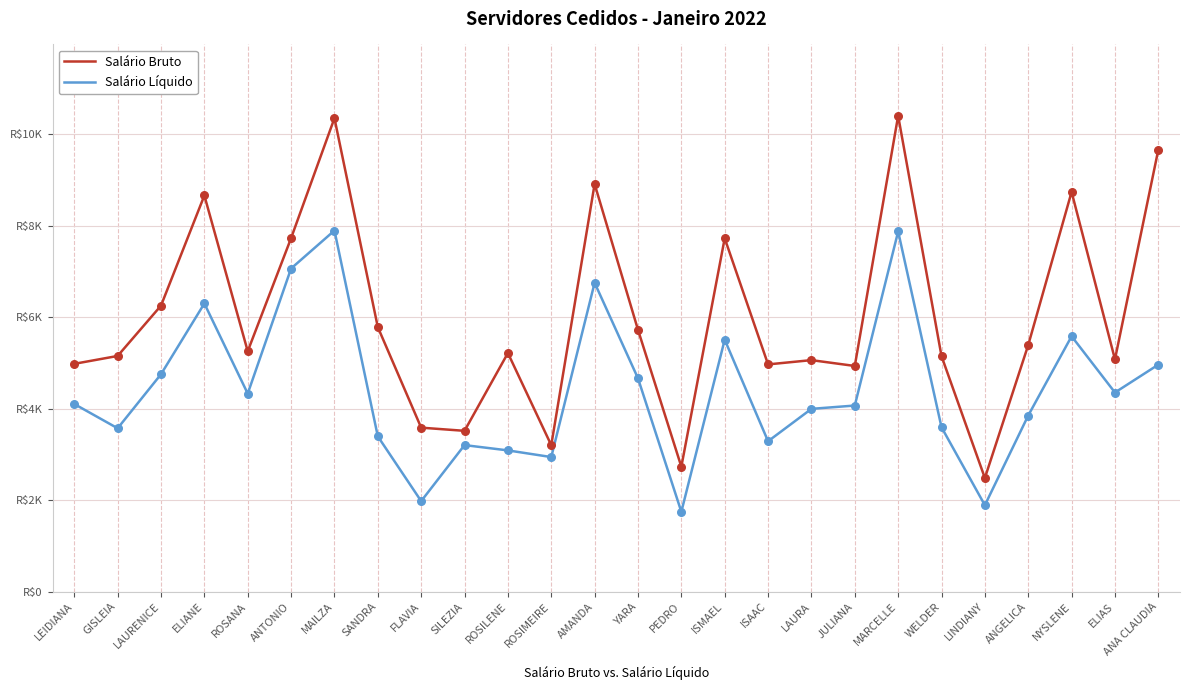

Which series has the largest total across all categories?

Salário Bruto